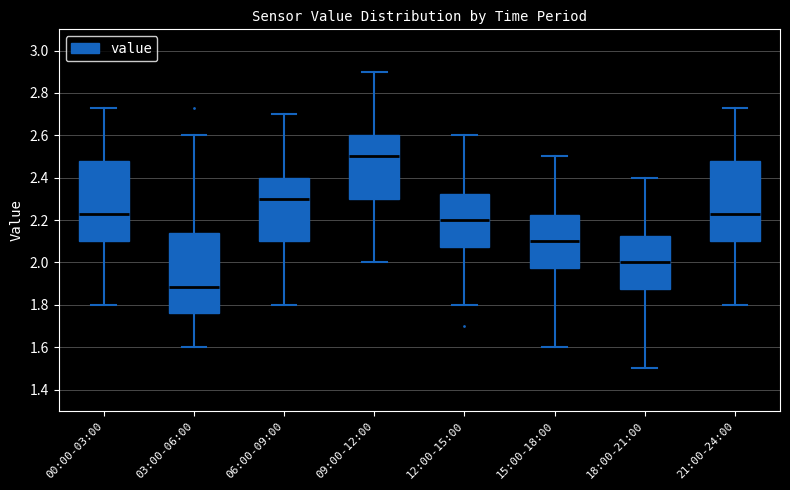

Reading left to right, transcribe this box plot: for each box, give where its median line is, the range the box spans, and where its two whiskers end, as read against the y-axis. The values are not printed on the chart, so give them approximately, as read against the axis.

00:00-03:00: median 2.24, box 2.10 to 2.48, whiskers 1.80 to 2.74
03:00-06:00: median 1.88, box 1.76 to 2.14, whiskers 1.60 to 2.60
06:00-09:00: median 2.30, box 2.10 to 2.40, whiskers 1.80 to 2.70
09:00-12:00: median 2.50, box 2.30 to 2.60, whiskers 2.00 to 2.90
12:00-15:00: median 2.20, box 2.08 to 2.32, whiskers 1.80 to 2.60
15:00-18:00: median 2.10, box 1.98 to 2.22, whiskers 1.60 to 2.50
18:00-21:00: median 2.00, box 1.88 to 2.12, whiskers 1.50 to 2.40
21:00-24:00: median 2.24, box 2.10 to 2.48, whiskers 1.80 to 2.74